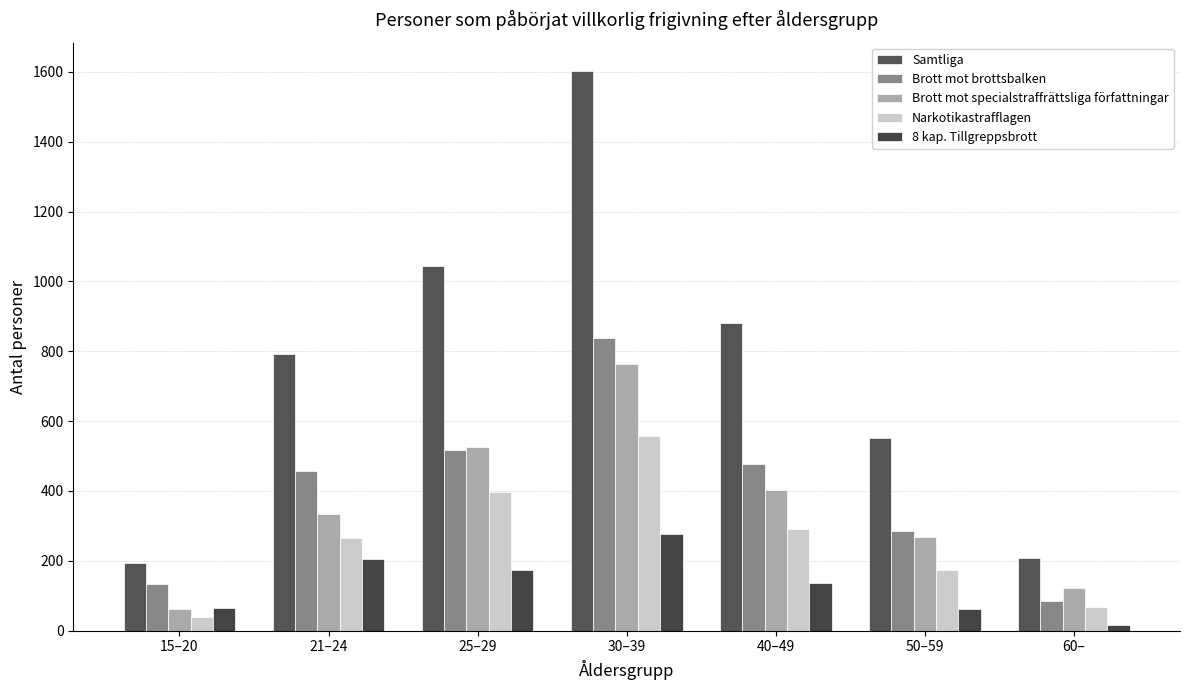

What is the difference between the maximum and second lowest values in the 8 kap. Tillgreppsbrott series?

215